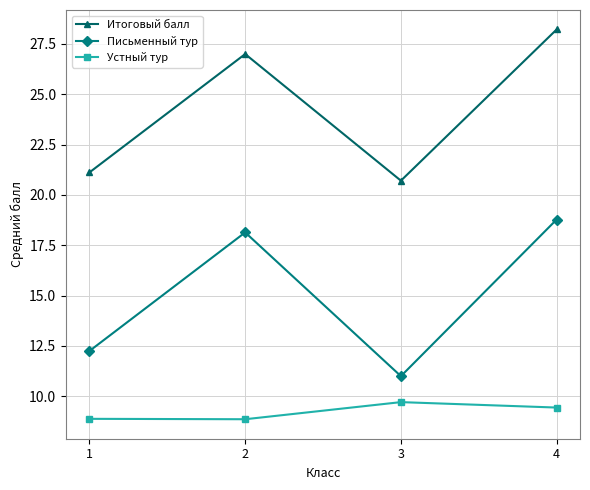

True or false: Письменный тур and Итоговый балл cross at least once.

False